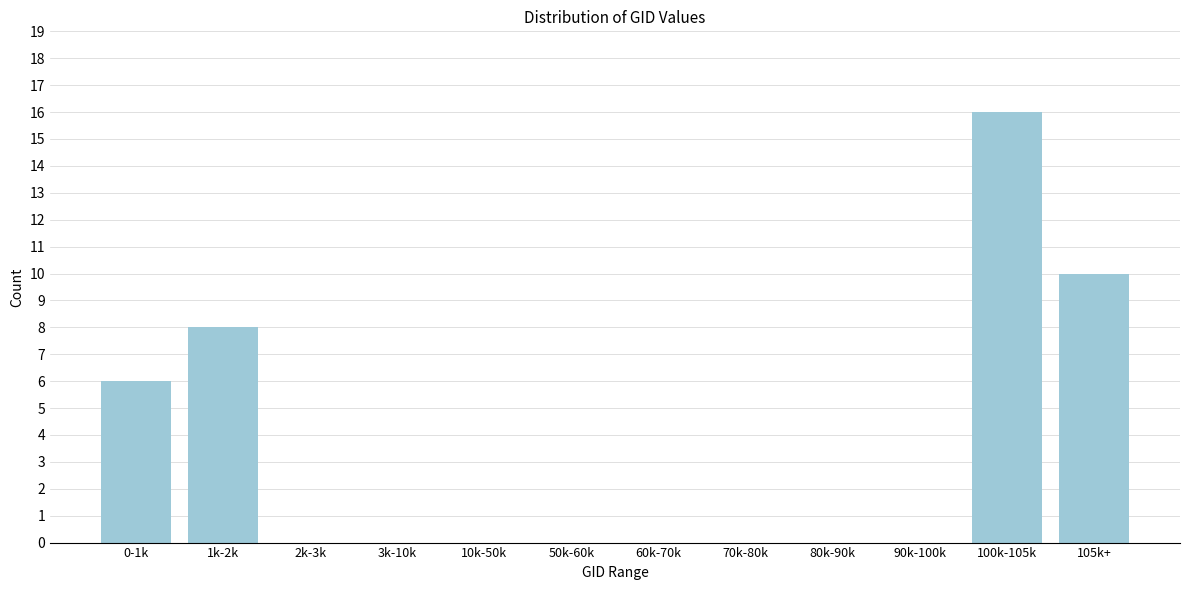

Reading left to right, list all the values displayed in this chart.

0-1k=6	1k-2k=8	2k-3k=0	3k-10k=0	10k-50k=0	50k-60k=0	60k-70k=0	70k-80k=0	80k-90k=0	90k-100k=0	100k-105k=16	105k+=10